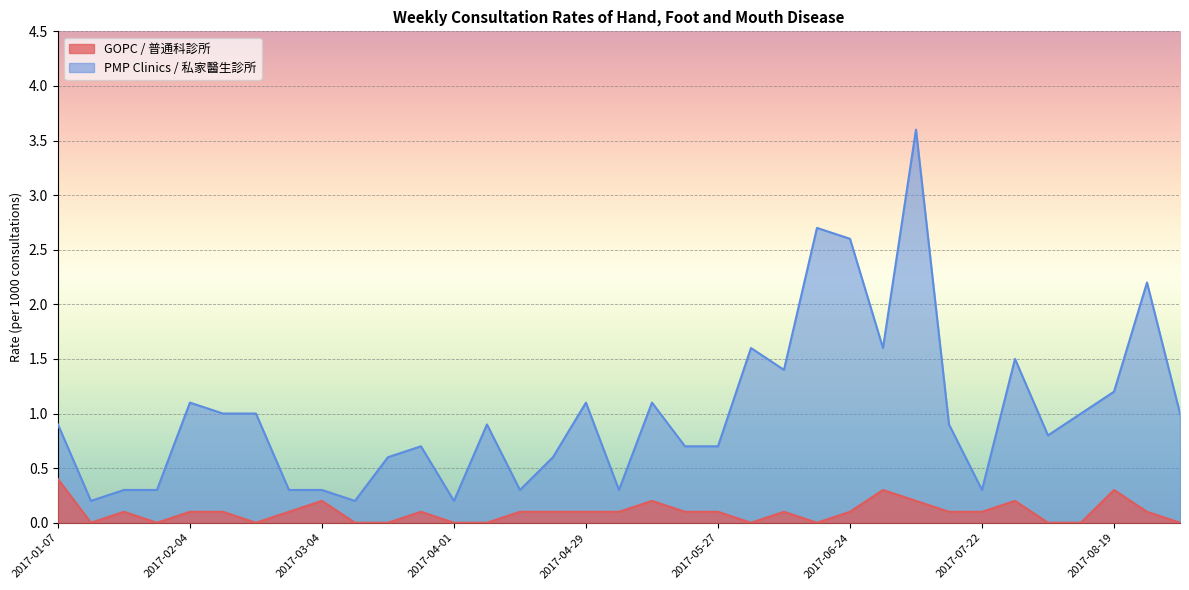

Reading left to right, transcribe all the data shown in this chart.

GOPC: 0.4	0.0	0.1	0.0	0.1	0.1	0.0	0.1	0.2	0.0	0.0	0.1	0.0	0.0	0.1	0.1	0.1	0.1	0.2	0.1	0.1	0.0	0.1	0.0	0.1	0.3	0.2	0.1	0.1	0.2	0.0	0.0	0.3	0.1	0.0
PMP Clinics: 0.9	0.2	0.3	0.3	1.1	1.0	1.0	0.3	0.3	0.2	0.6	0.7	0.2	0.9	0.3	0.6	1.1	0.3	1.1	0.7	0.7	1.6	1.4	2.7	2.6	1.6	3.6	0.9	0.3	1.5	0.8	1.0	1.2	2.2	1.0